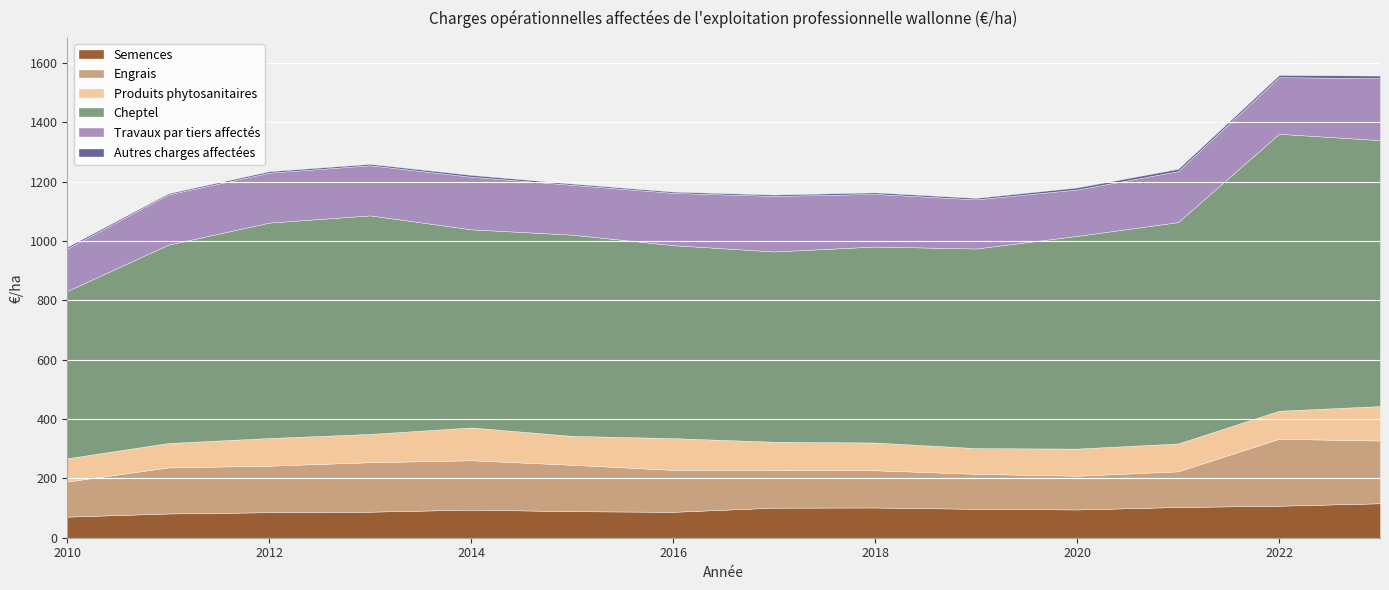

What is the average value of the Semences series?

94.4